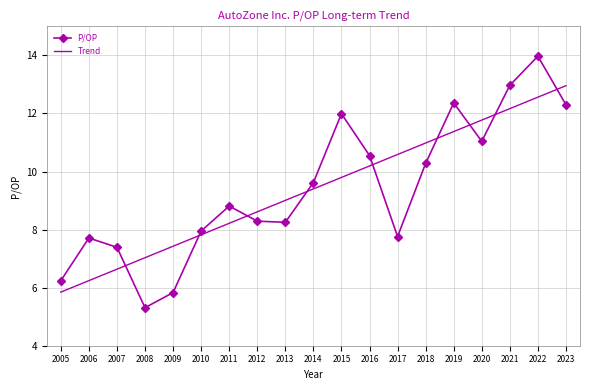

What are all the series names shown in the legend?

P/OP, Trend